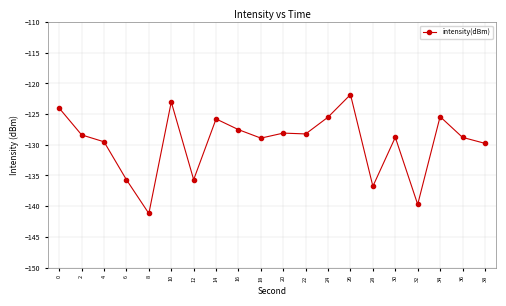

The chart shows a value of -222.5 at 36. True or false?

False